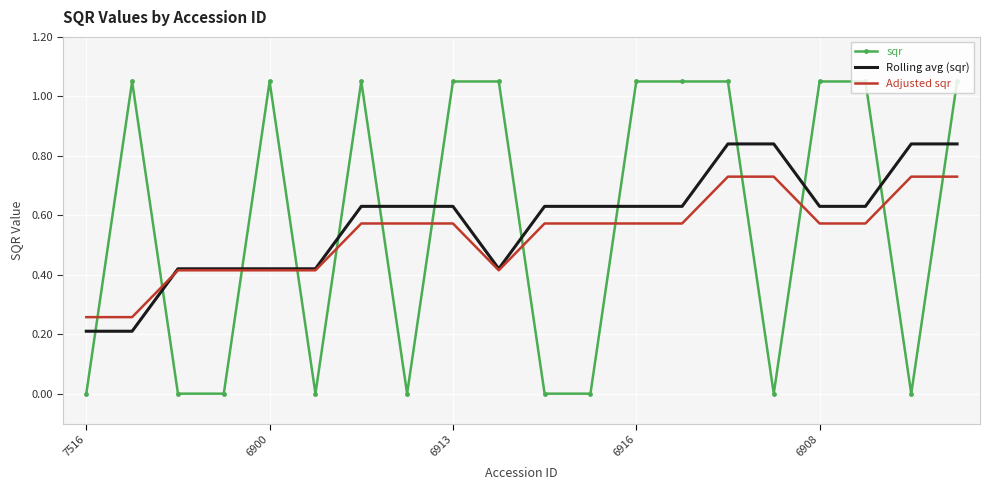

Rank the series by their maximum value, from lowest to highest.

Adjusted sqr, Rolling avg (sqr), sqr